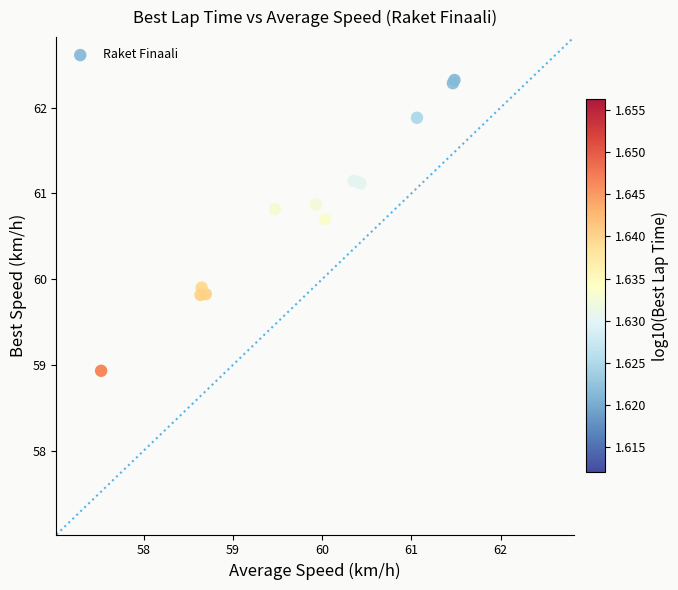

What Y value in the scatter plot is closest to 60?

59.9